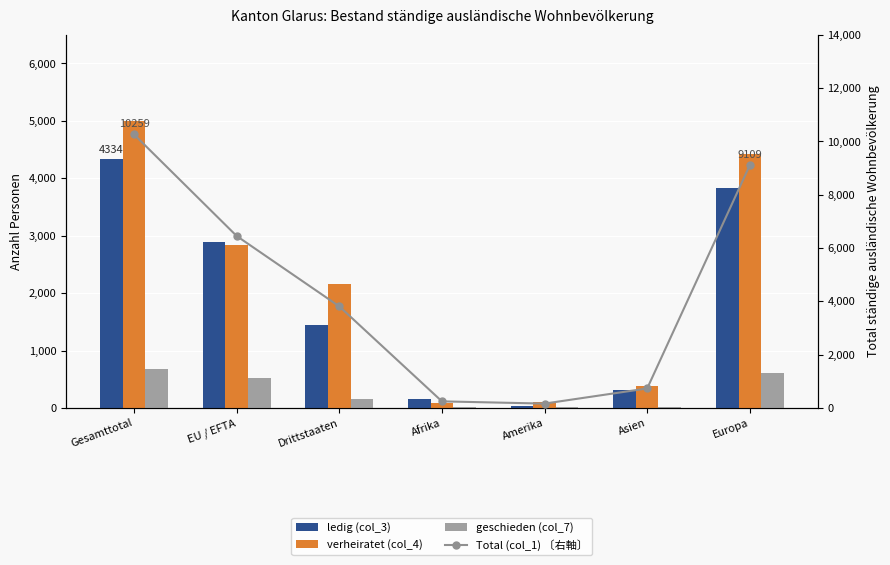

What are all the series names shown in the legend?

ledig (col_3), verheiratet (col_4), geschieden (col_7), Total (col_1) 〔右軸〕